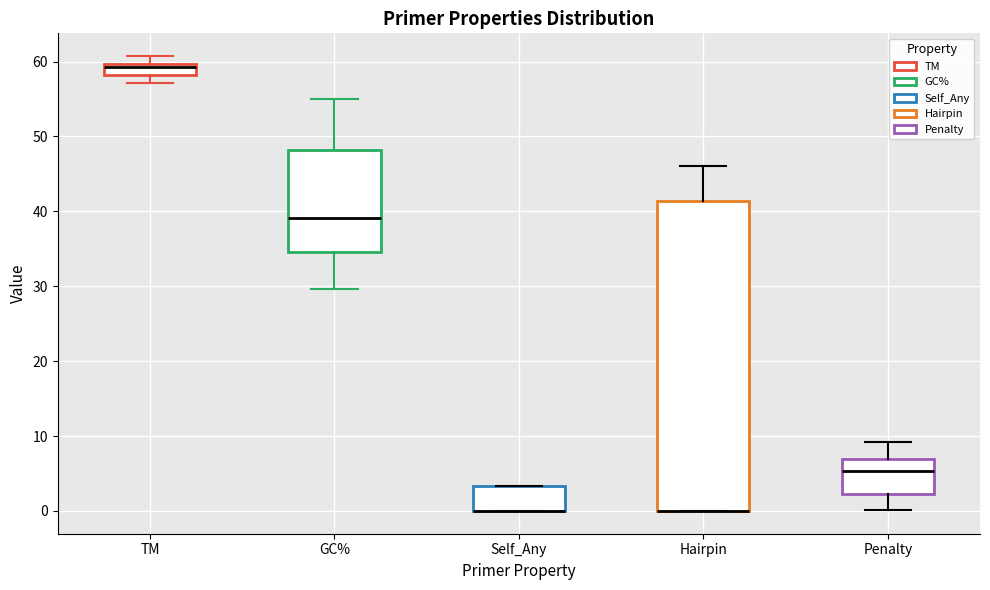

Where does the upper whisker of the box for GC% end on the y-axis? The values are not printed on the chart, so give them approximately, as read against the axis.

55